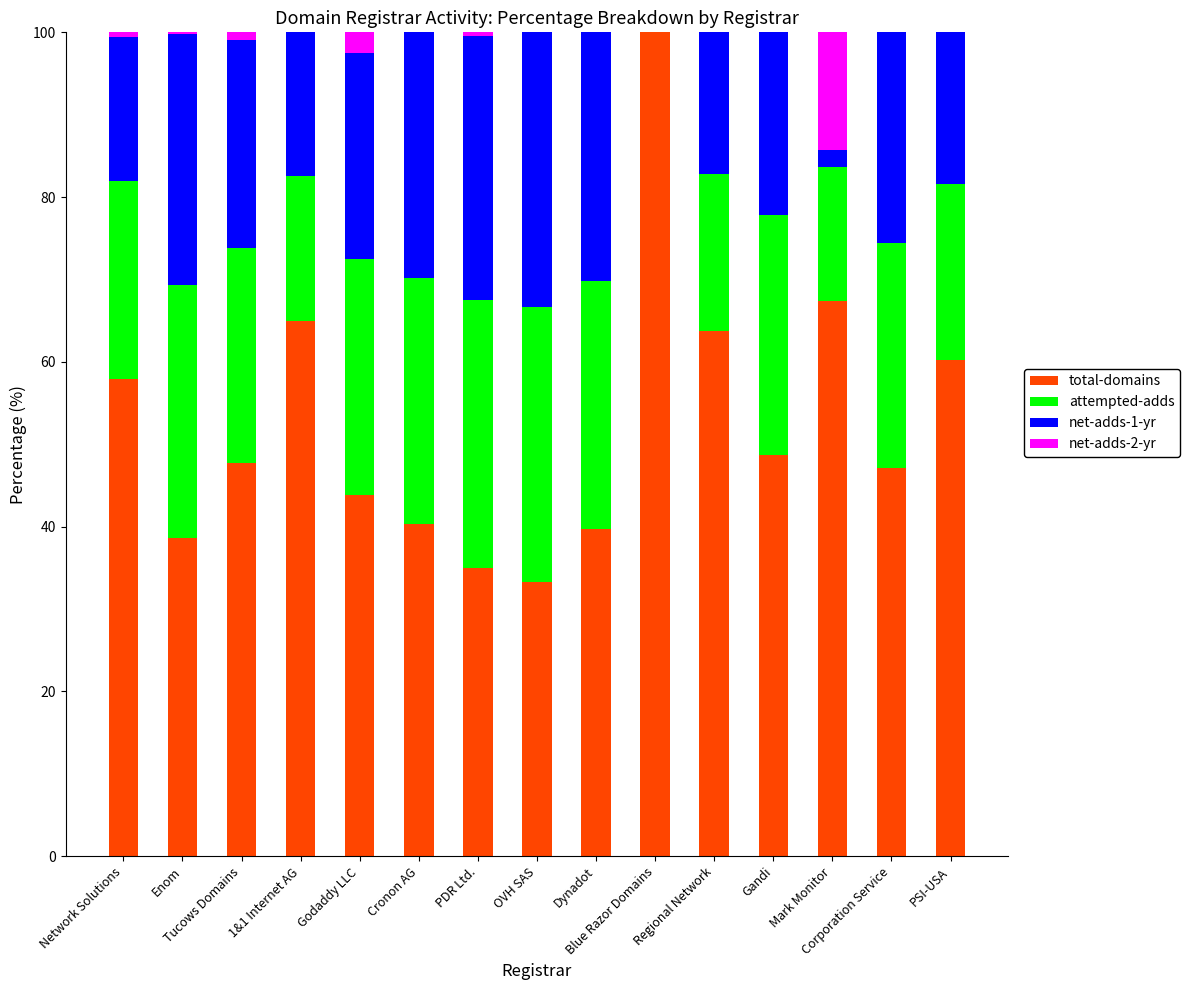

What is the maximum value for total-domains?

100.0